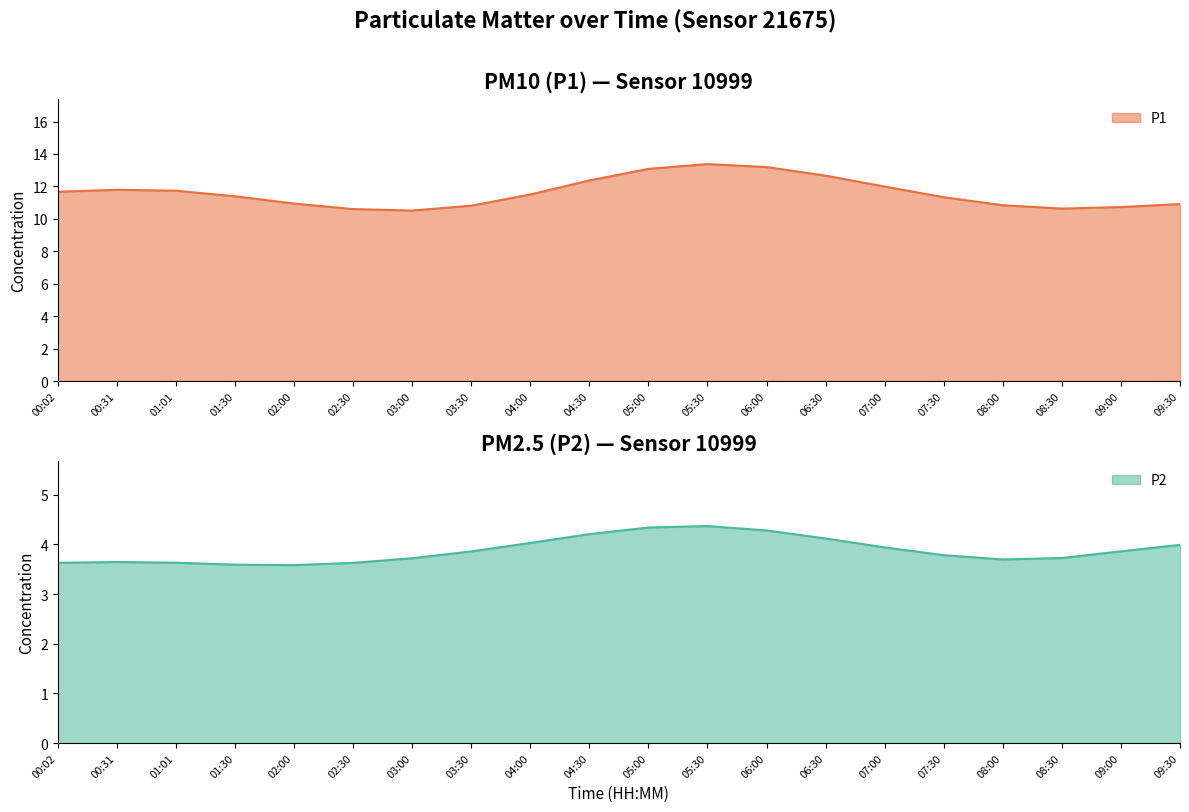

Between 00:02 and 08:00, which is larger?

00:02